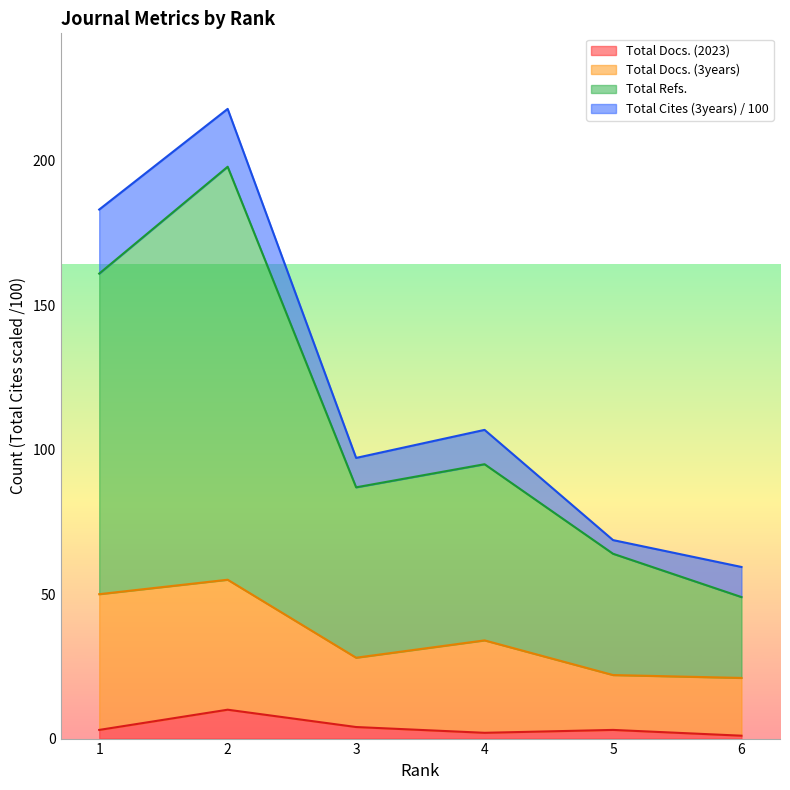

True or false: Total Refs. and Total Docs. (2023) intersect in this chart.

False